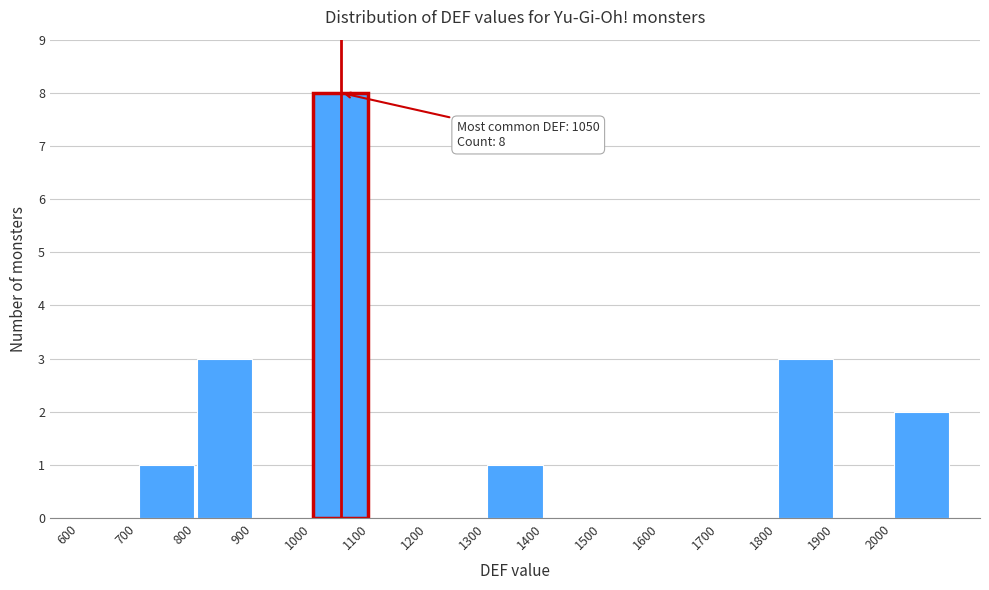

Which range on the x-axis has the tallest bar?

1000 to 1100